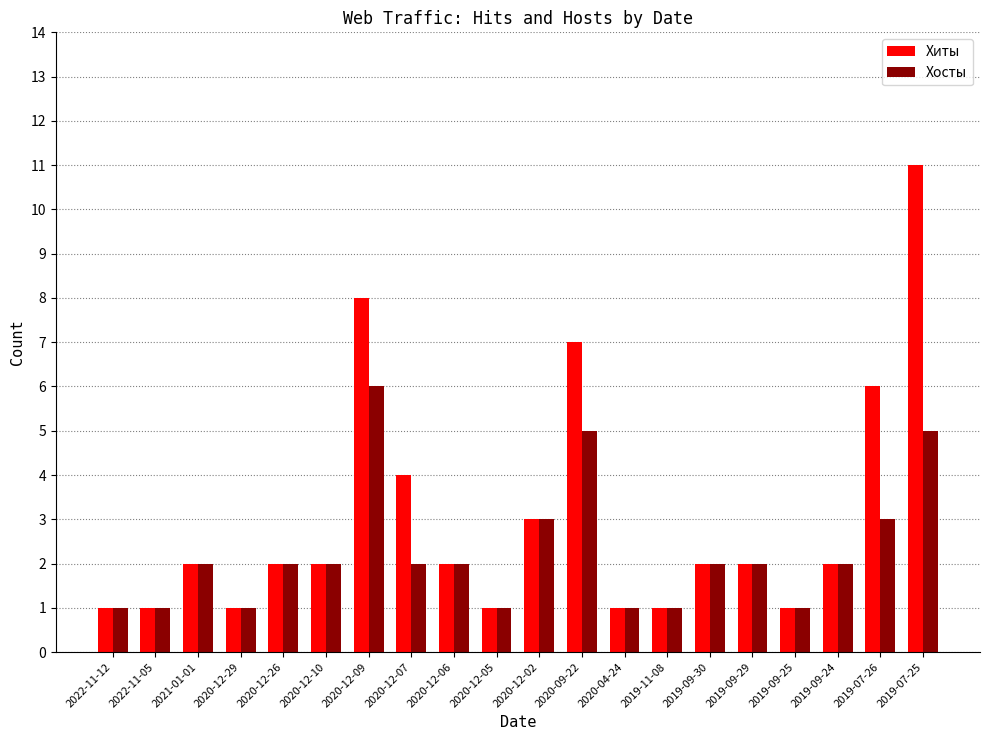

True or false: Хиты has a value of 2 at 2020-12-06.

True